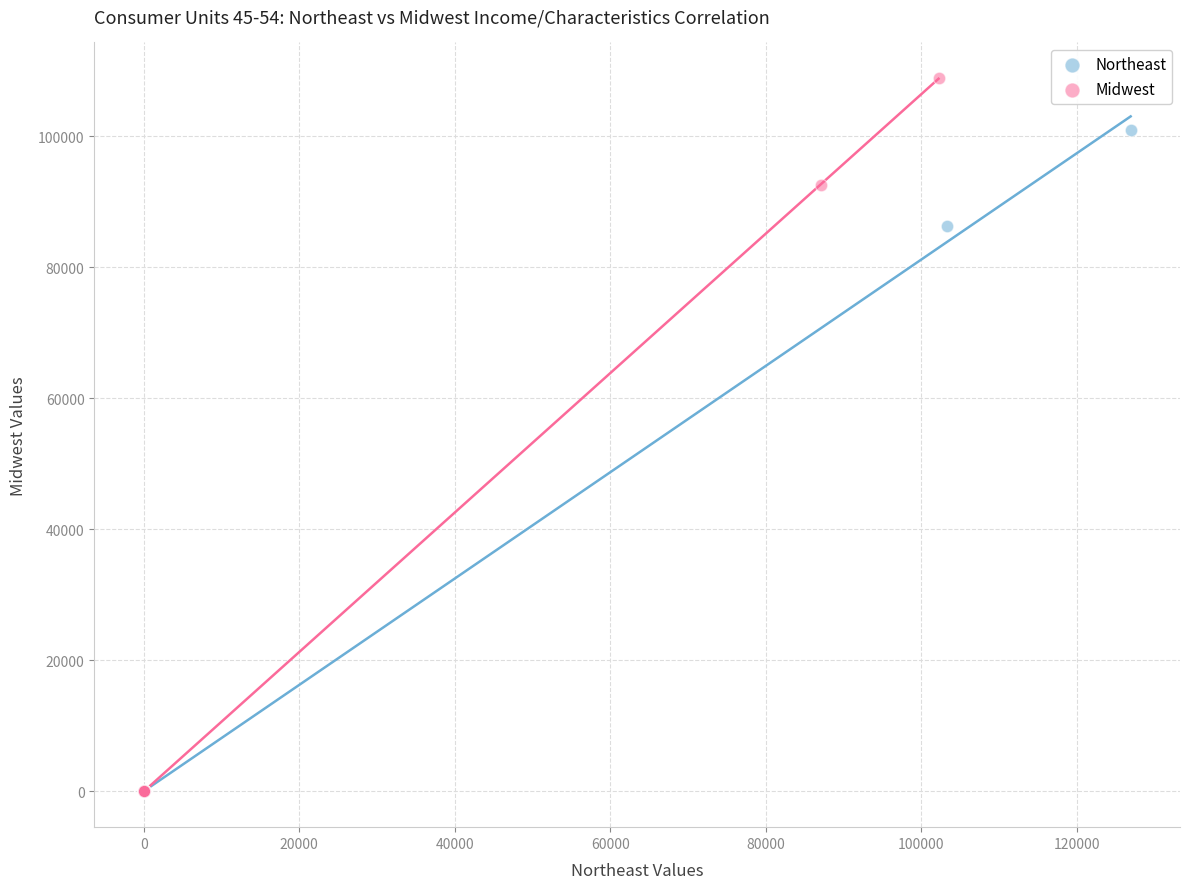

Which series has the largest Y range (max minus min)?

Midwest